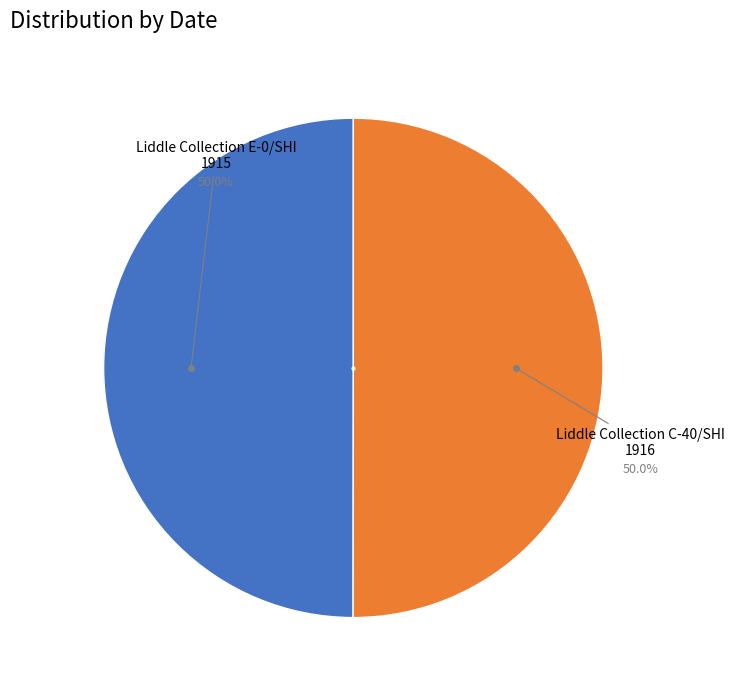

How many slices are in this pie chart?

2